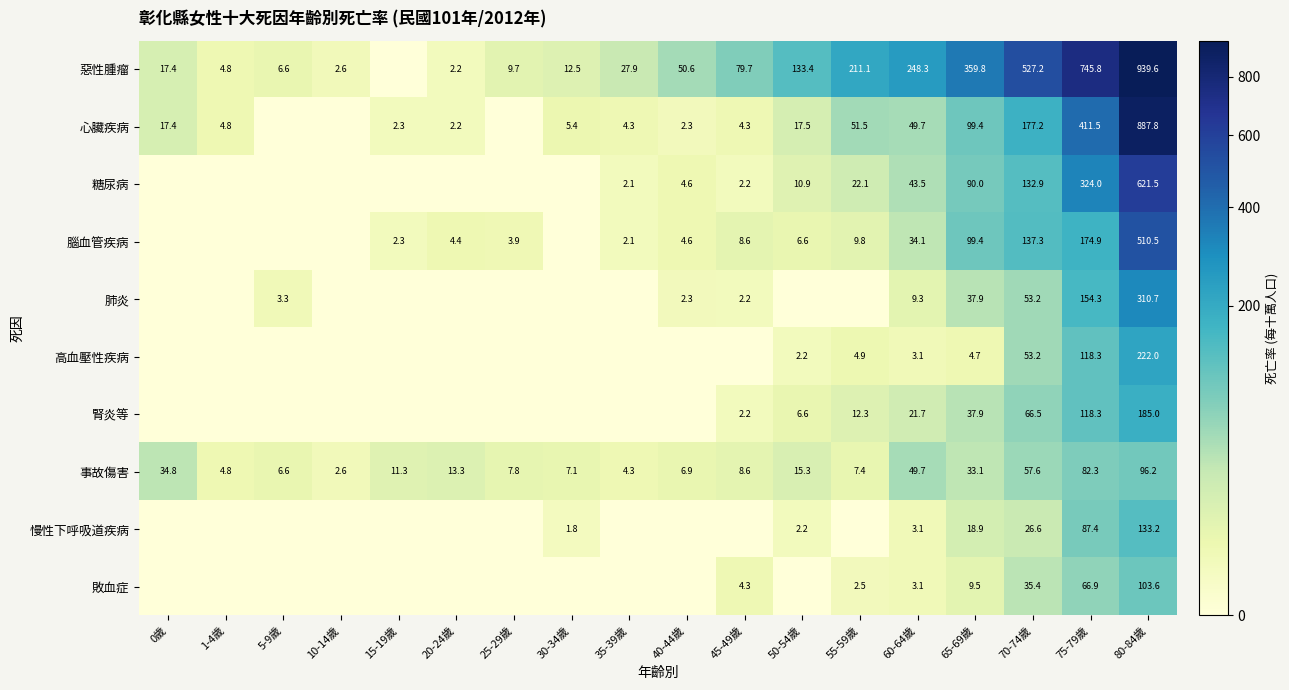

What is the difference between the maximum and minimum values in the 事故傷害 series?

93.6